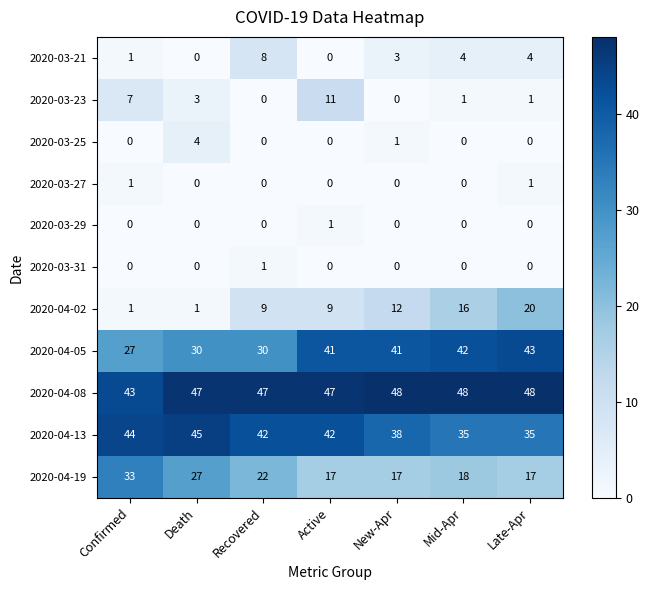

What is the lowest value of the 2020-04-08 series?

43